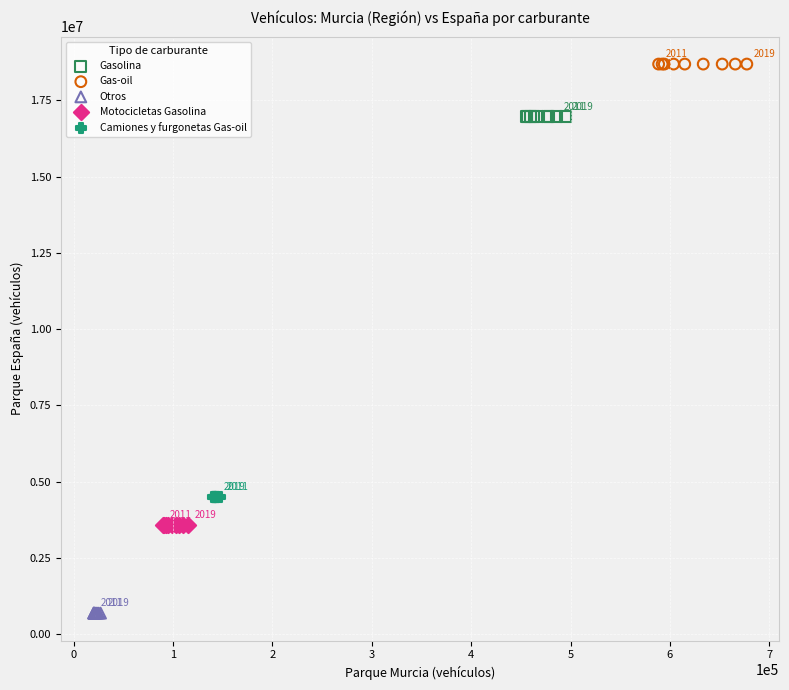

Which series reaches the maximum Y coordinate?

Gas-oil